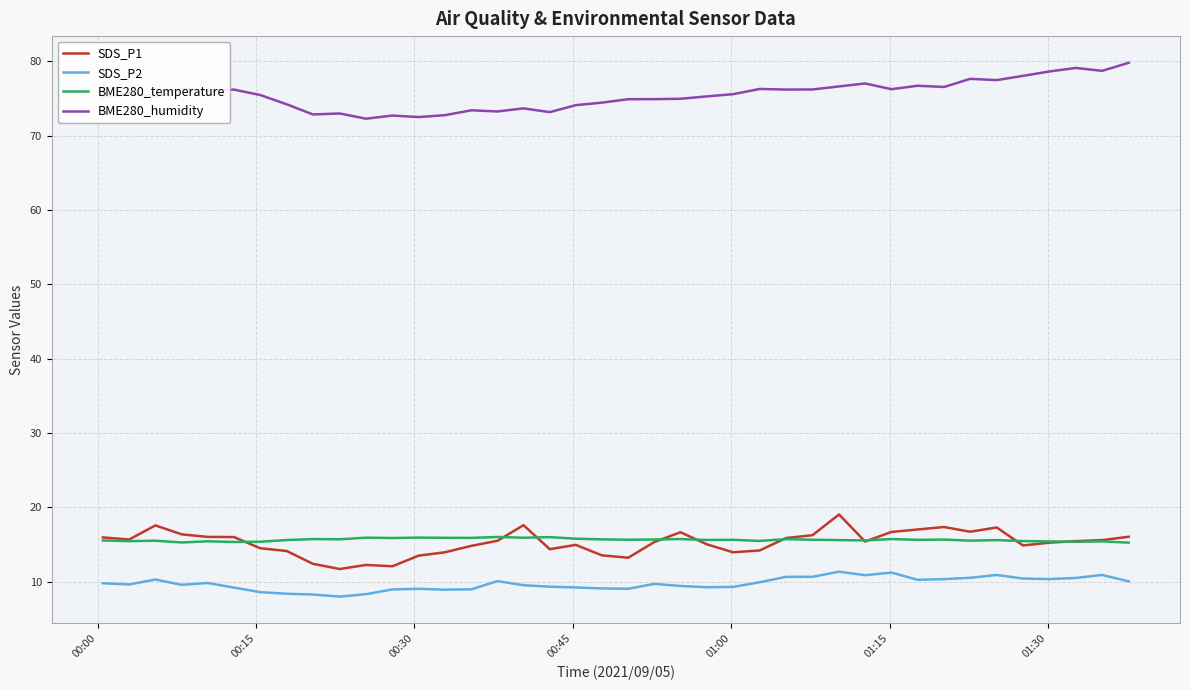

True or false: BME280_temperature and BME280_humidity intersect in this chart.

False